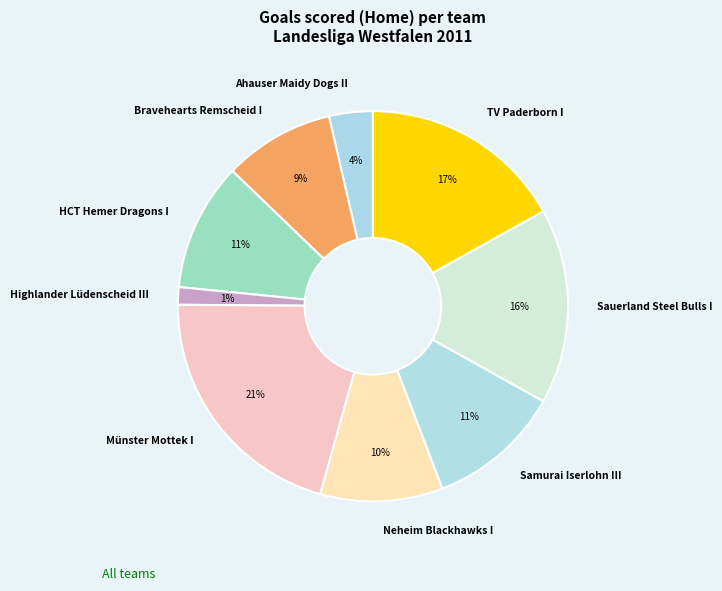

Is Ahauser Maidy Dogs II the majority of the pie?

No